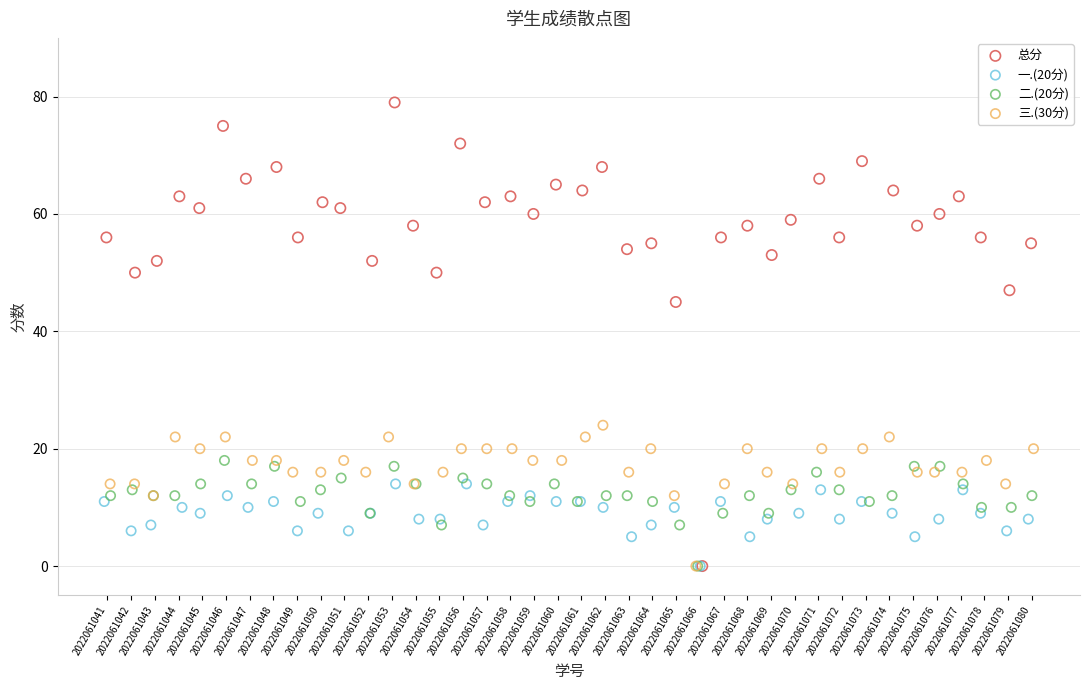

Which series reaches the maximum Y coordinate?

总分